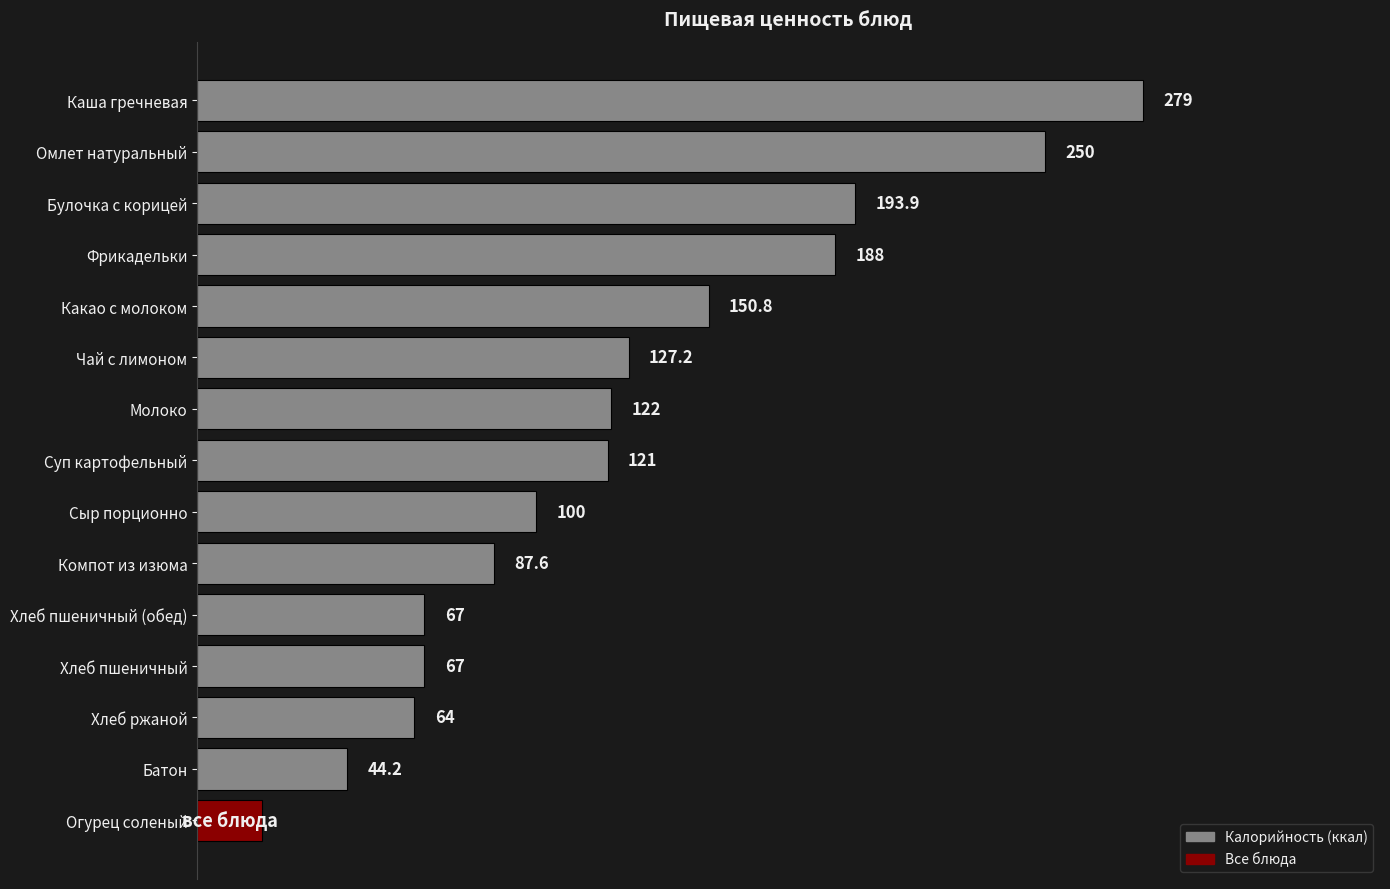

What is the label of the 11th bar from the top?

Хлеб пшеничный (обед)